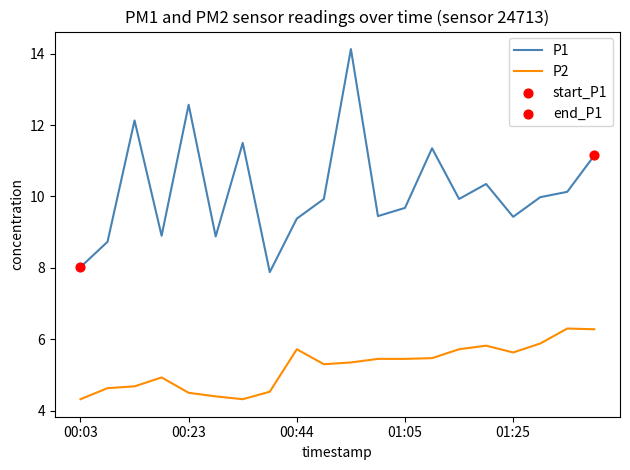

Which series has the largest range (max minus min)?

P1